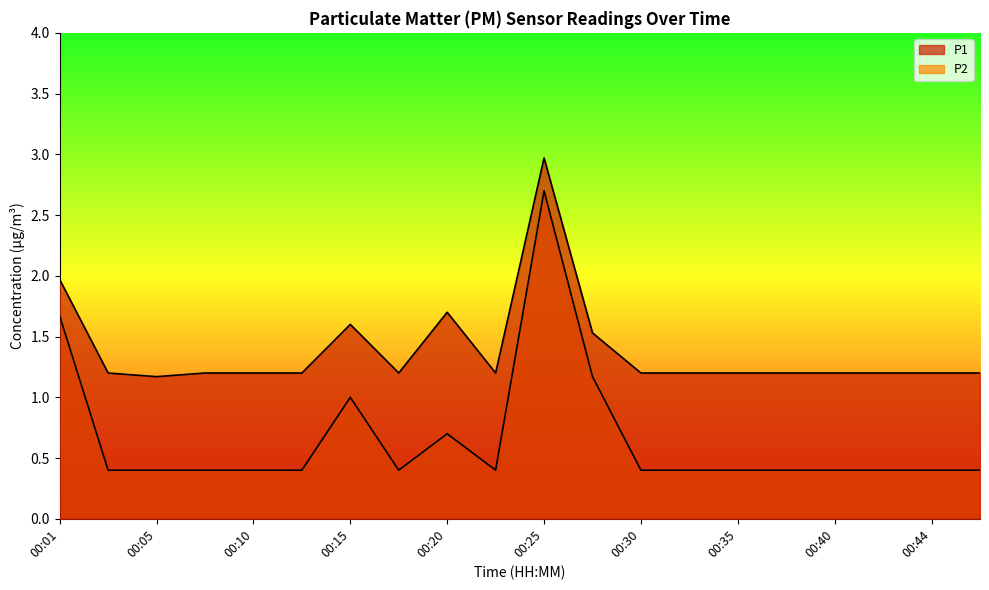

List the labels in order of P1 value, smallest first.

00:05, 00:03, 00:08, 00:10, 00:13, 00:18, 00:22, 00:30, 00:32, 00:35, 00:37, 00:40, 00:42, 00:44, 00:47, 00:27, 00:15, 00:20, 00:01, 00:25